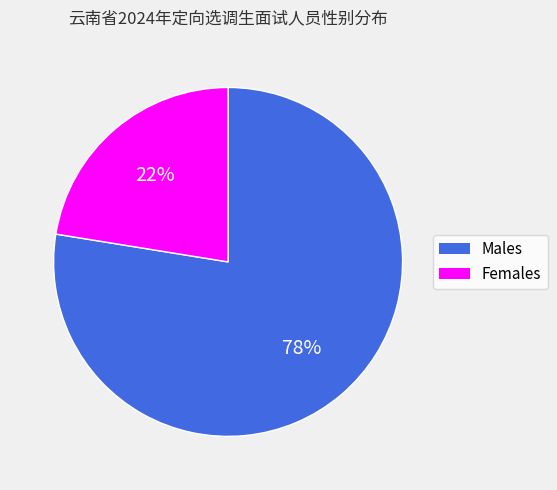

Which has a higher value, Females or Males?

Males